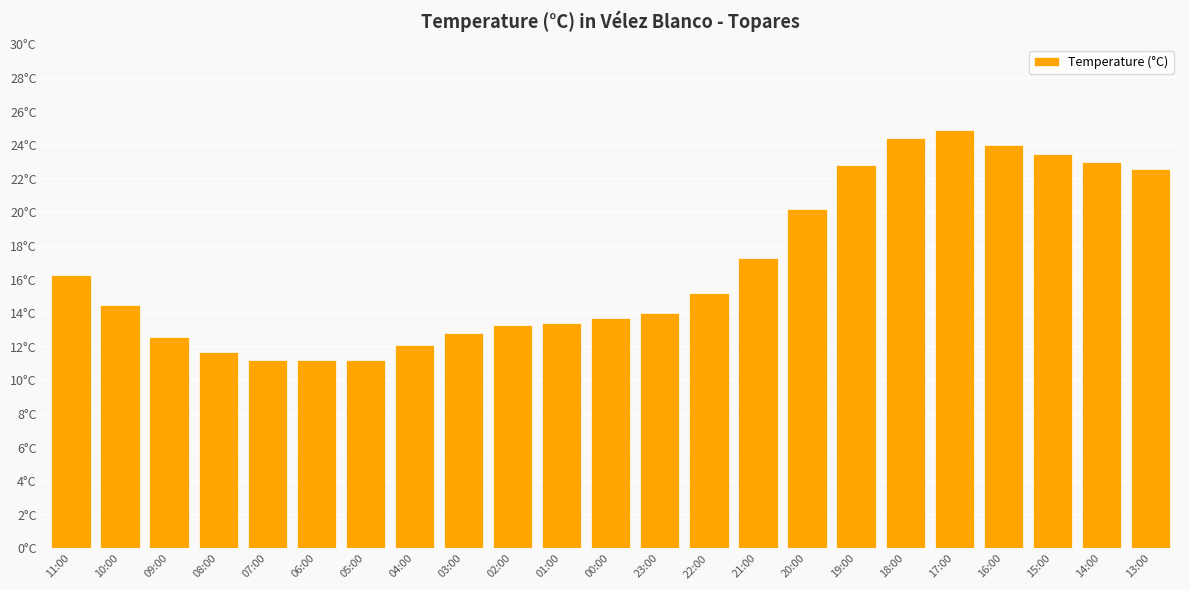

Does the chart contain any negative values?

No